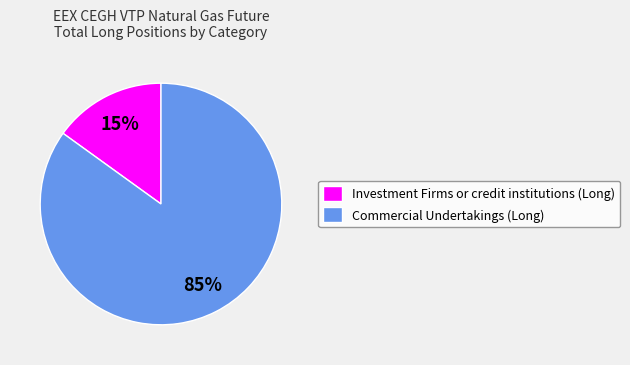

Is there any slice that represents more than half of the pie?

Yes